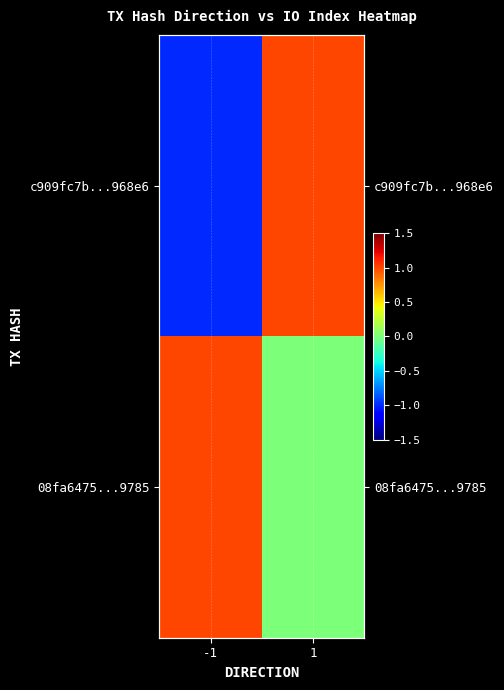

At how many categories does at least one series exceed 0?

2